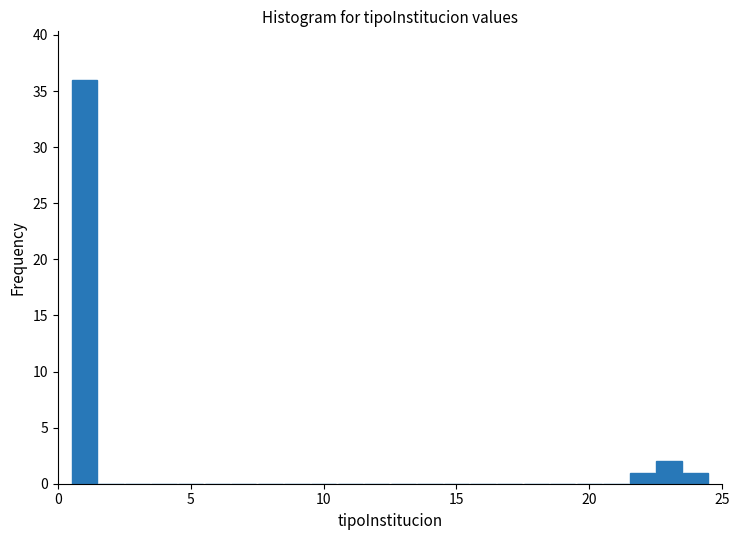

Around what value on the x-axis is the tallest bar? Give the approximate position of its centre, as read against the axis.

1.0